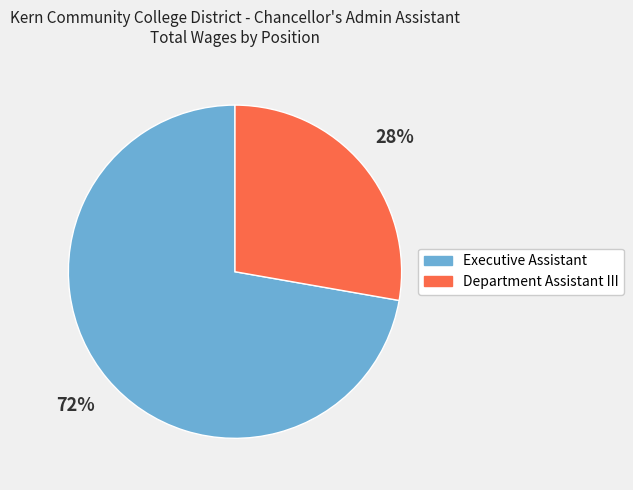

Which has a higher value, Executive Assistant or Department Assistant III?

Executive Assistant